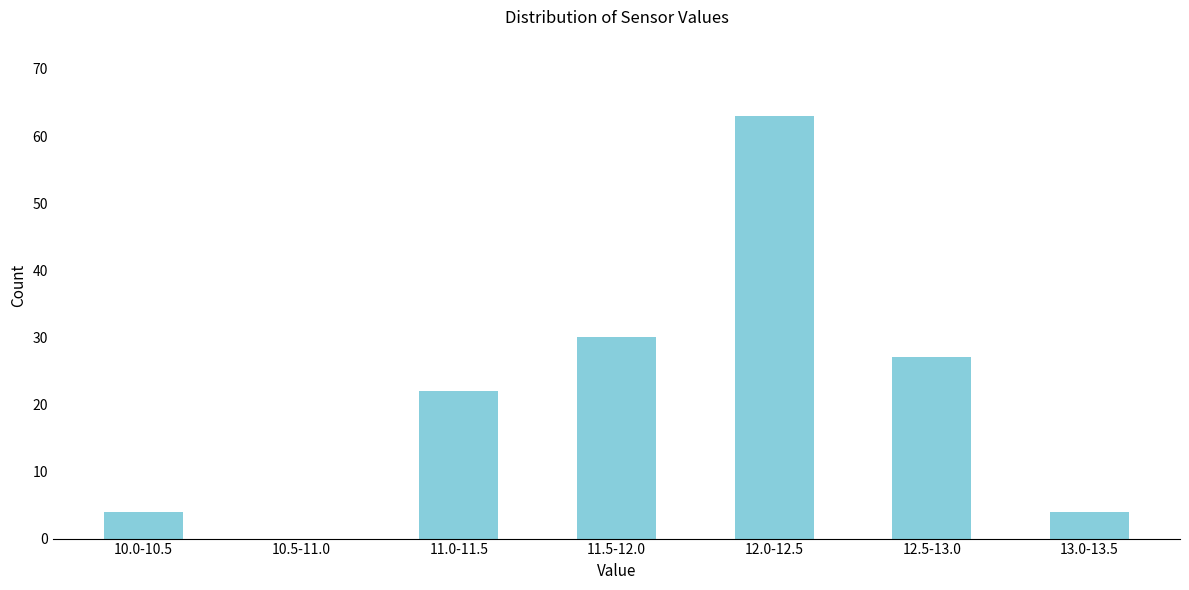

Reading left to right, extract all data points from this chart.

10.0-10.5=4	10.5-11.0=0	11.0-11.5=22	11.5-12.0=30	12.0-12.5=63	12.5-13.0=27	13.0-13.5=4